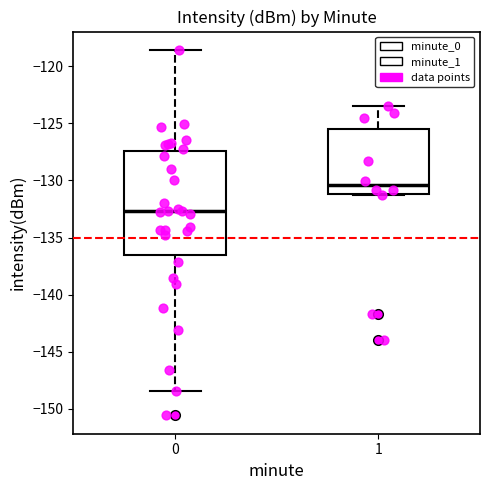

Where does the median line of the box at x = 0 sit on the y-axis? The values are not printed on the chart, so give them approximately, as read against the axis.

-132.5